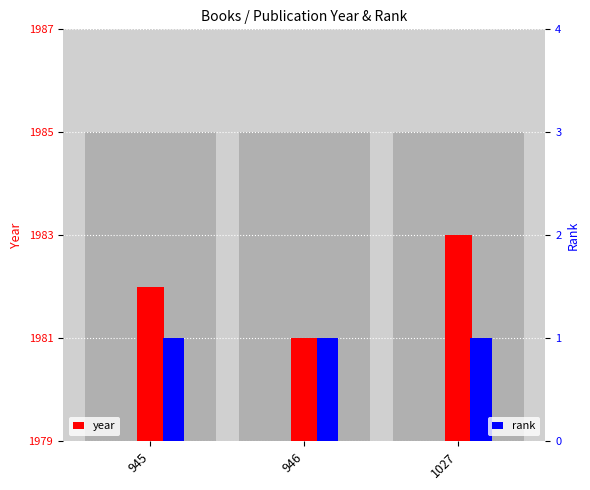

What is the sum of all rank values?

3